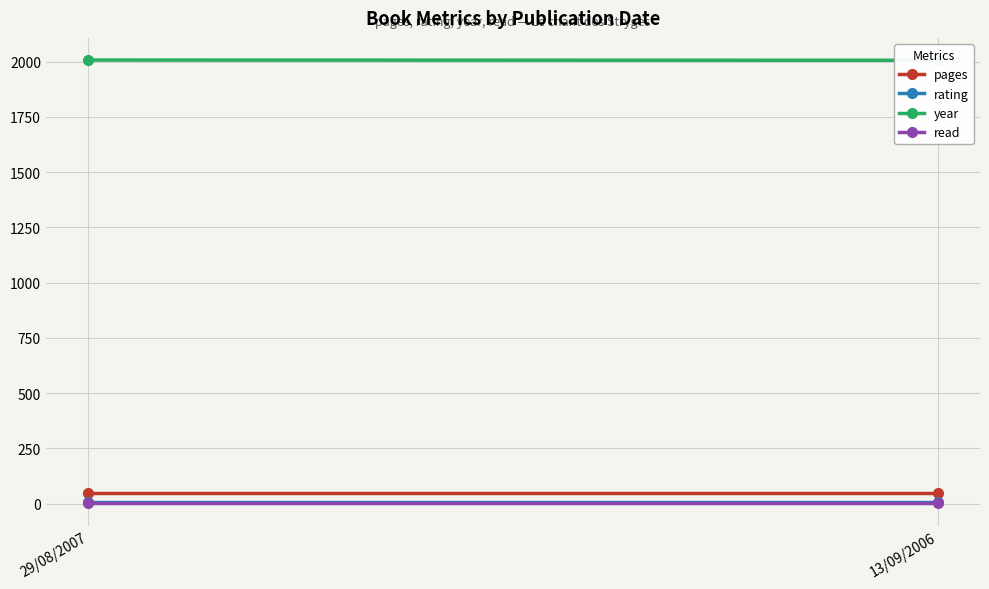

The value of year at 29/08/2007 is 2007. True or false?

True